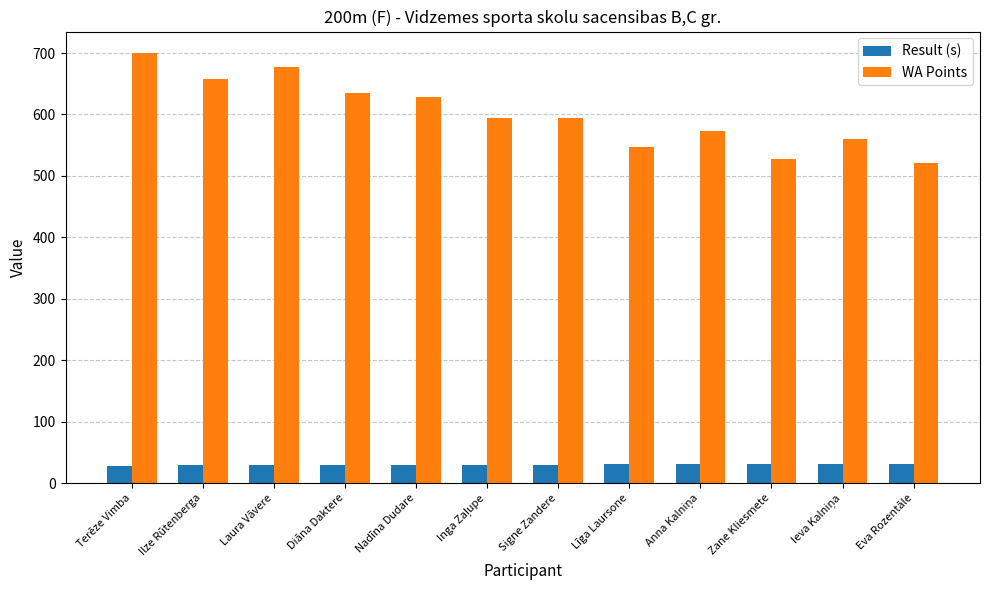

Is the value of WA Points at Zane Kliesmete greater than the value of Result (s) at Eva Rozentāle?

Yes